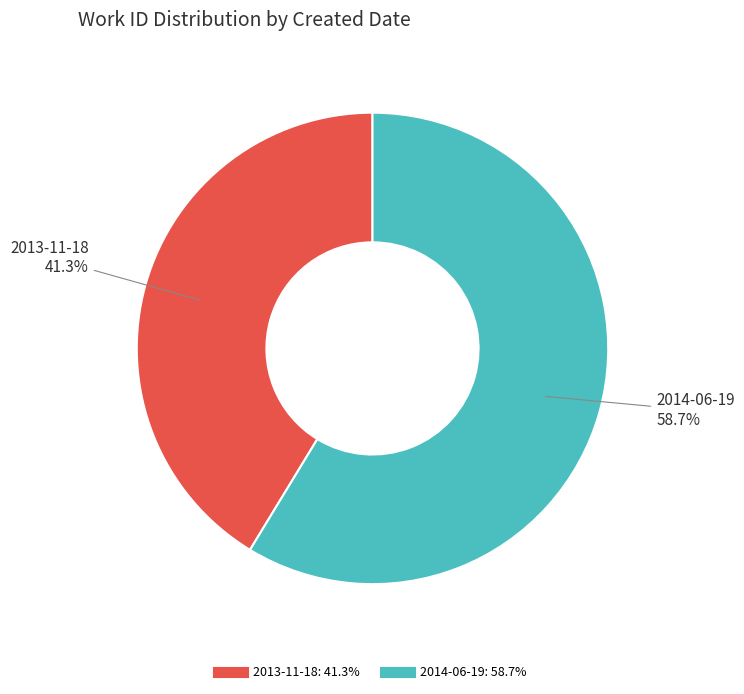

How many slices are in this pie chart?

2